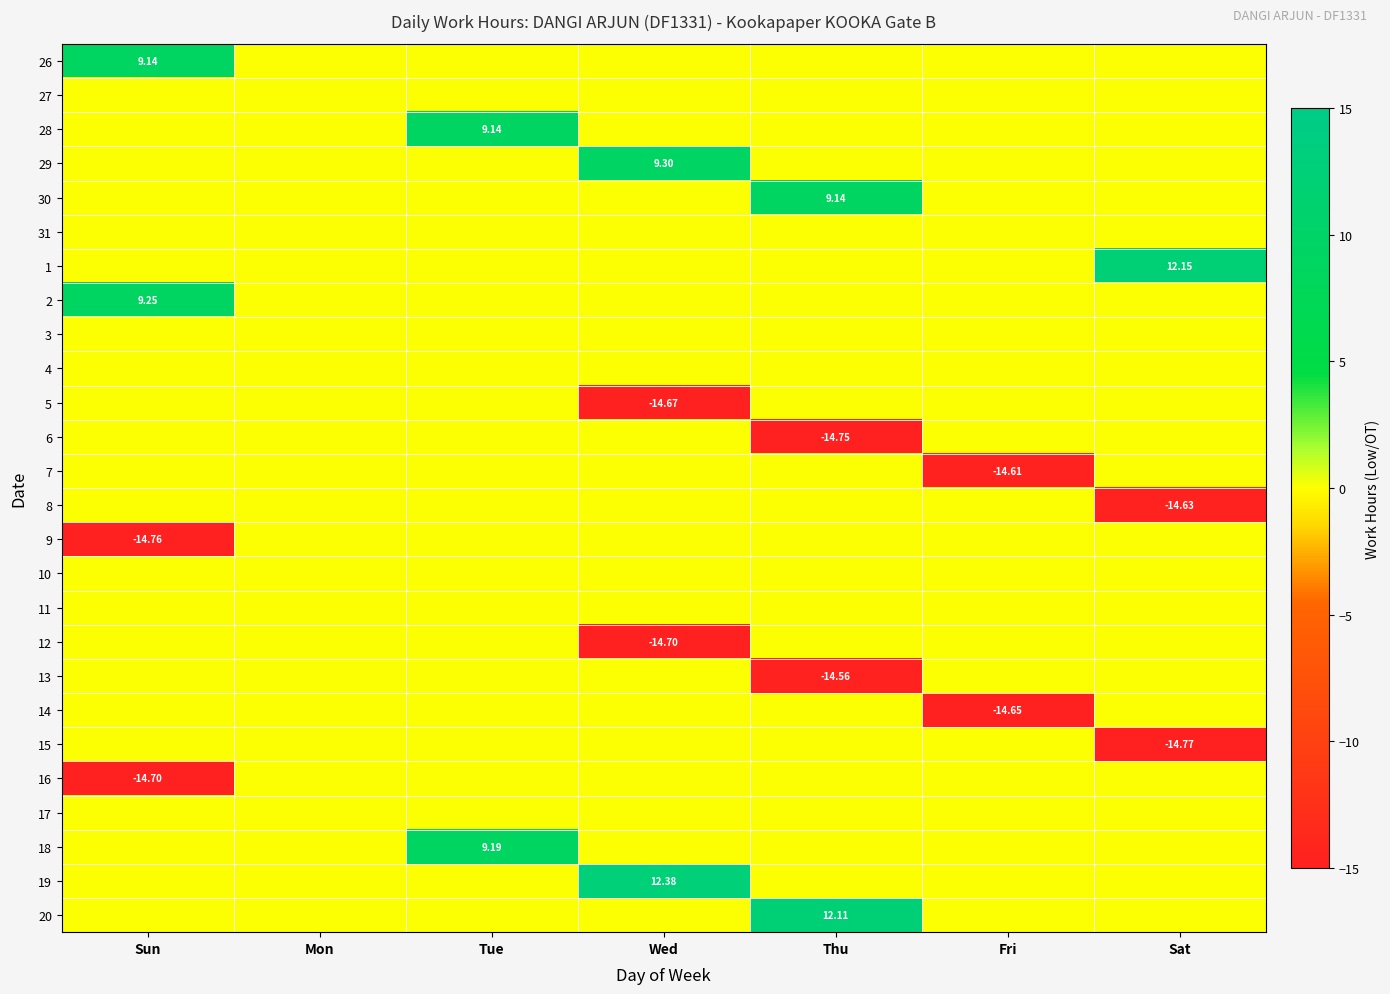

True or false: 14 has a value of 0.0 at Tue.

True